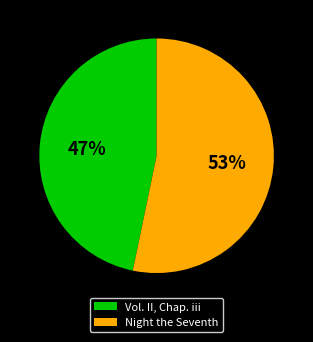

Which has a higher value, Vol. II, Chap. iii or Night the Seventh?

Night the Seventh